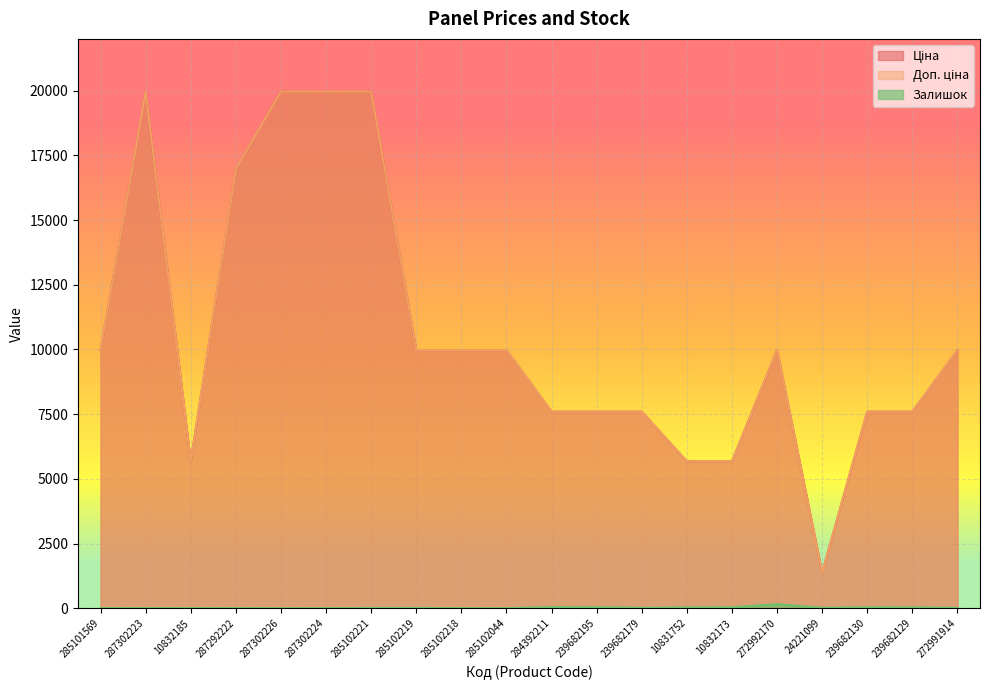

At which category does Залишок reach its first local valley?

10832185